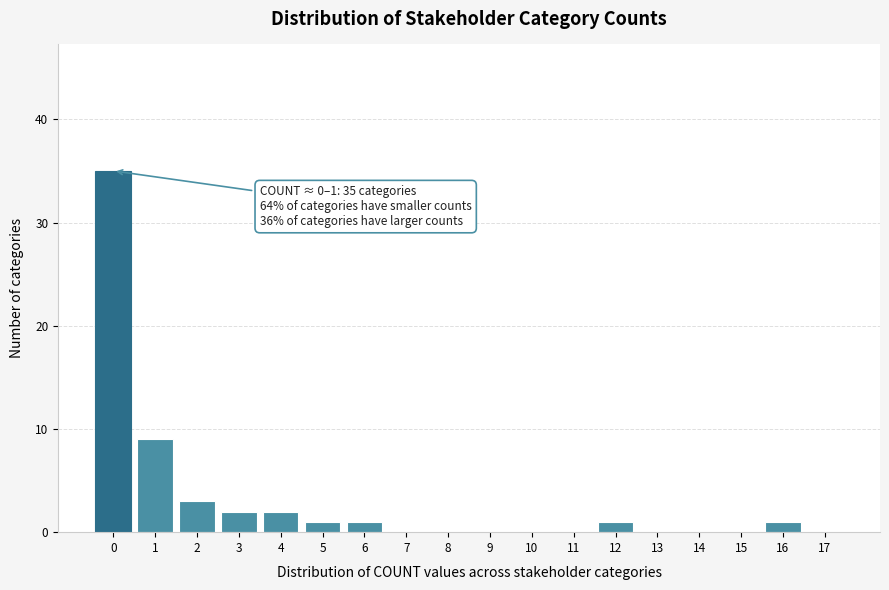

Reading left to right, transcribe all the data shown in this chart.

0=35	1=9	2=3	3=2	4=2	5=1	6=1	7=0	8=0	9=0	10=0	11=0	12=1	13=0	14=0	15=0	16=1	17=0